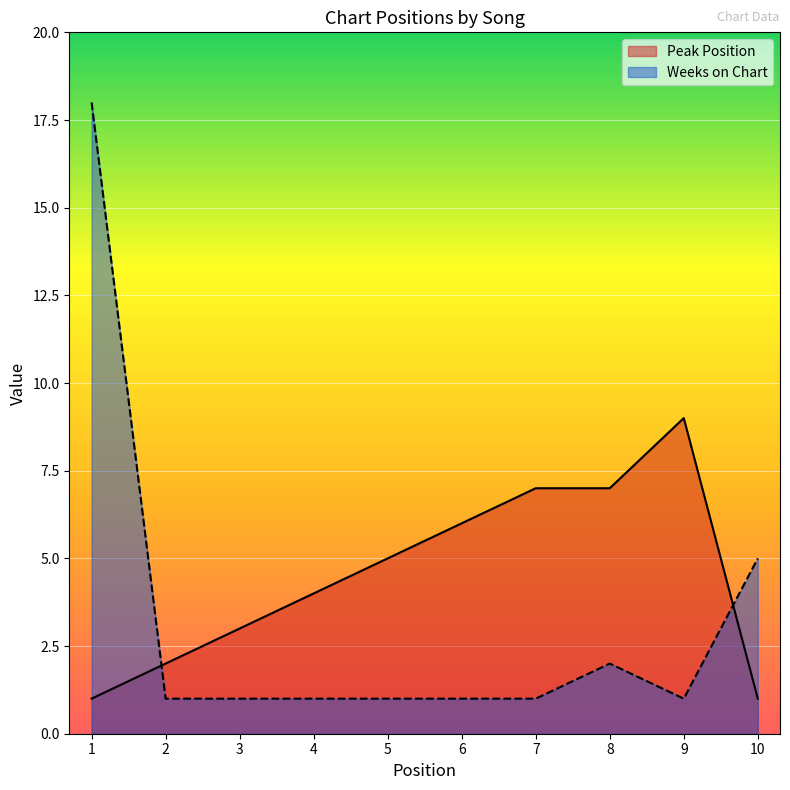

What is the spread (max minus min) of values at 7?

6